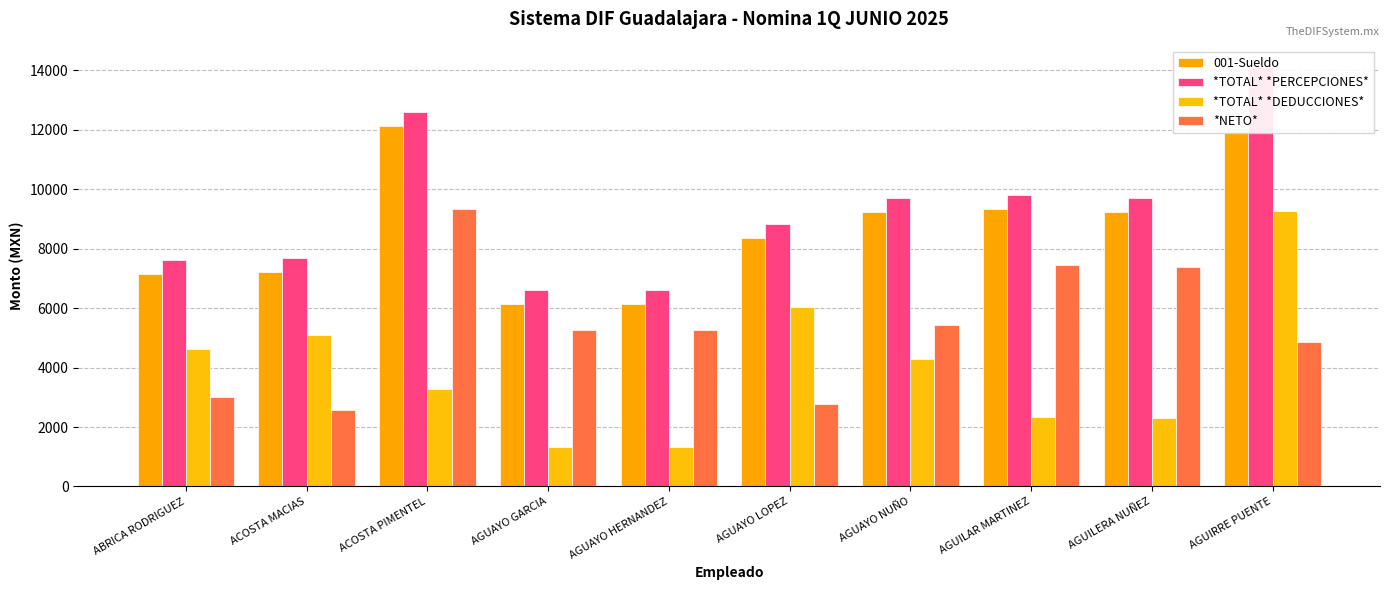

What is the label of the 6th bar from the right?

AGUAYO HERNANDEZ